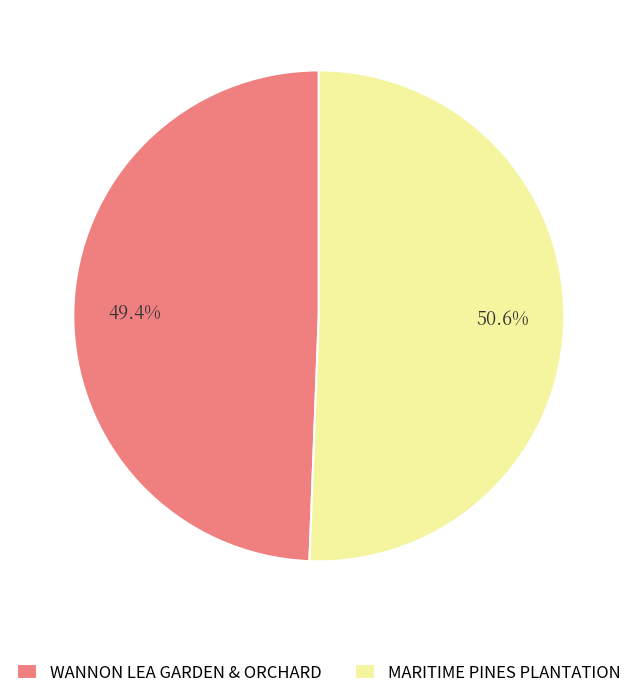

True or false: WANNON LEA GARDEN & ORCHARD accounts for 41% of the total.

False